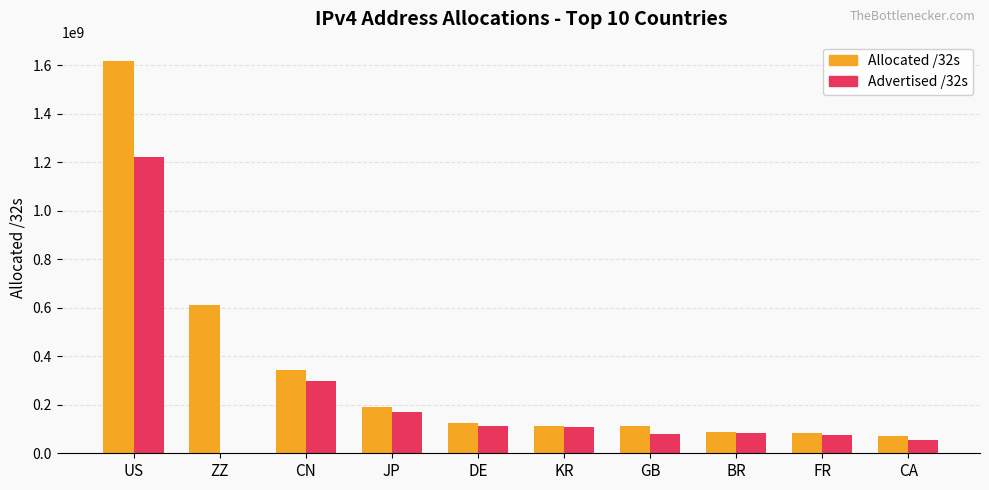

Which series has the widest spread of values?

Allocated /32s